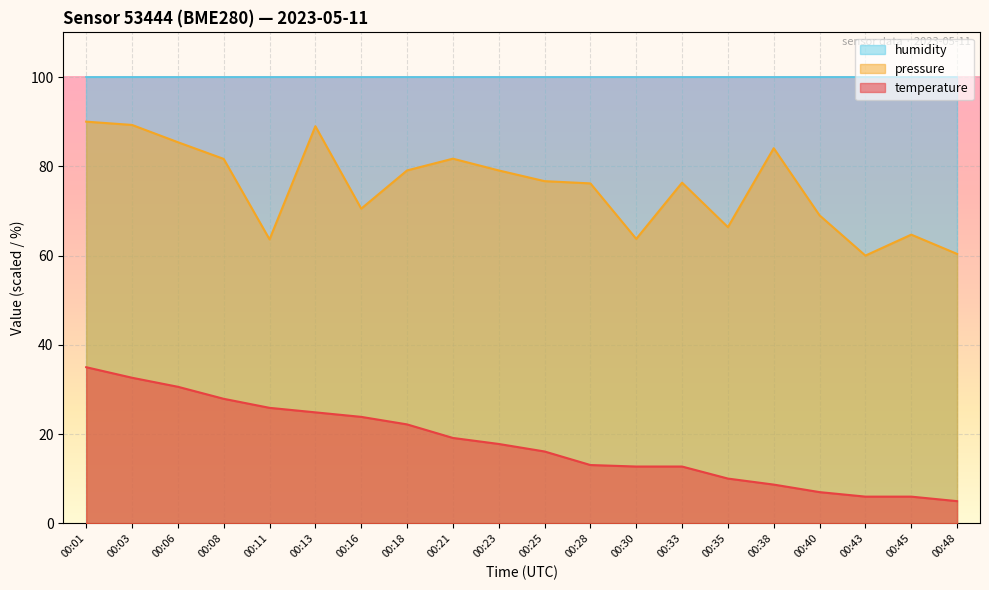

How many data points in pressure_norm are less than 76?

8